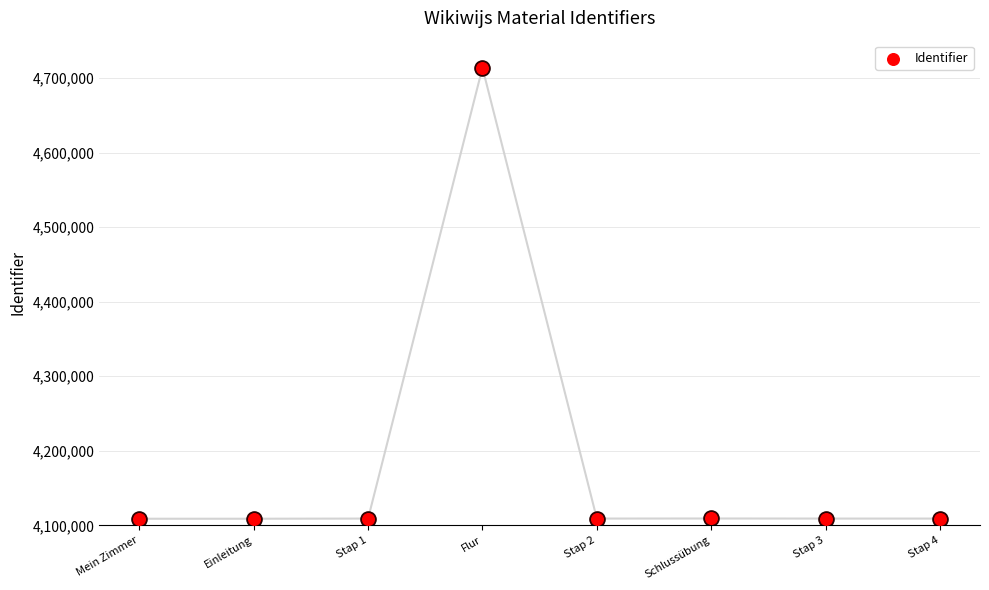

Between Stap 1 and Einleitung, which is larger?

Stap 1